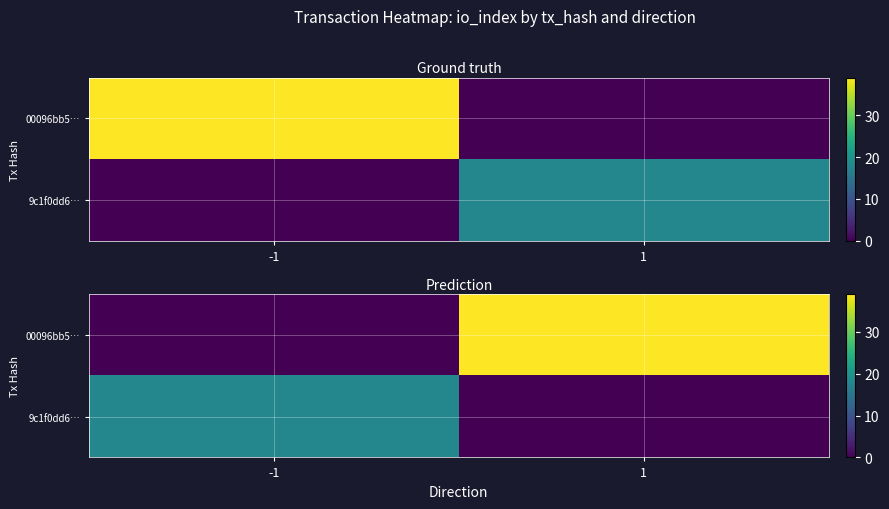

At -1, list the series in order from largest to smallest.

9c1f0dd6…, 00096bb5…